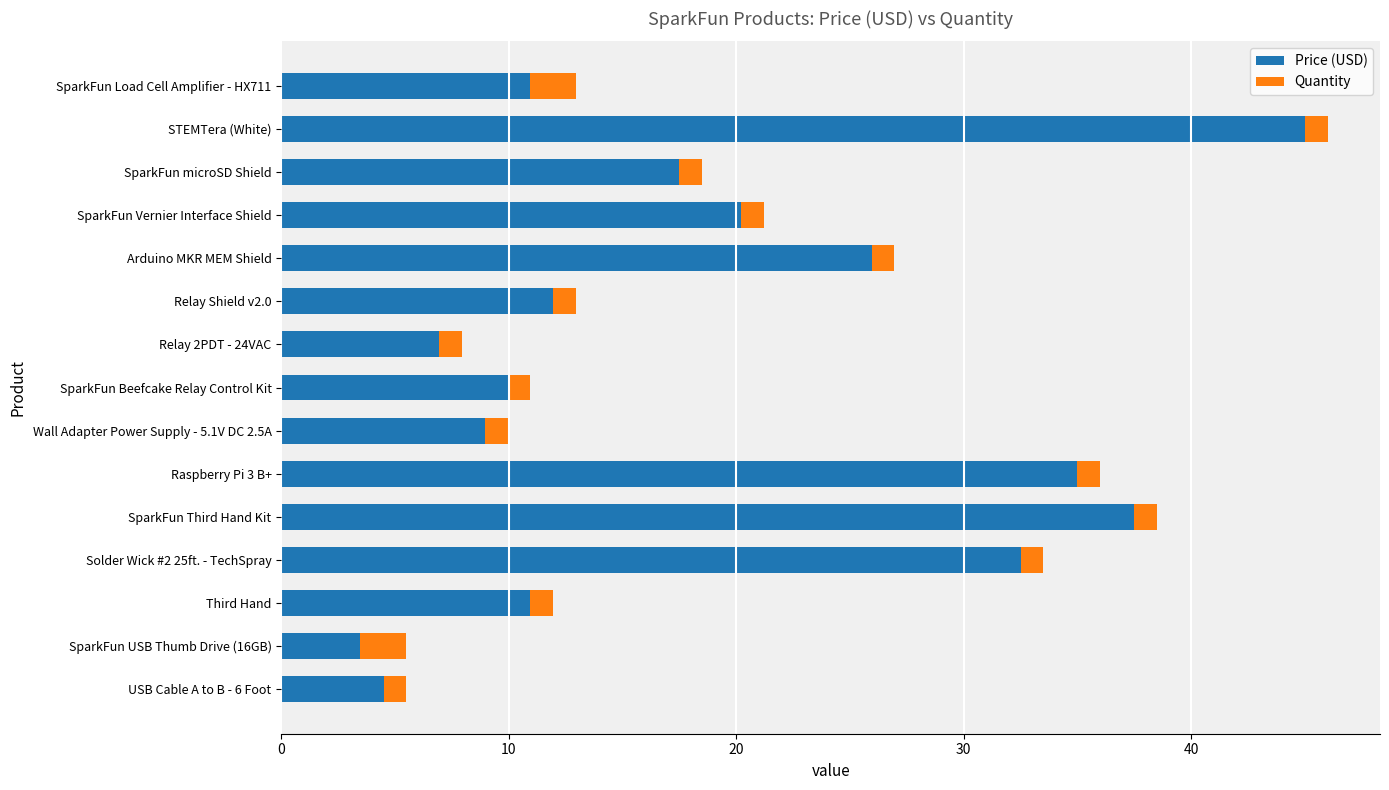

Count the number of data series in this chart.

2